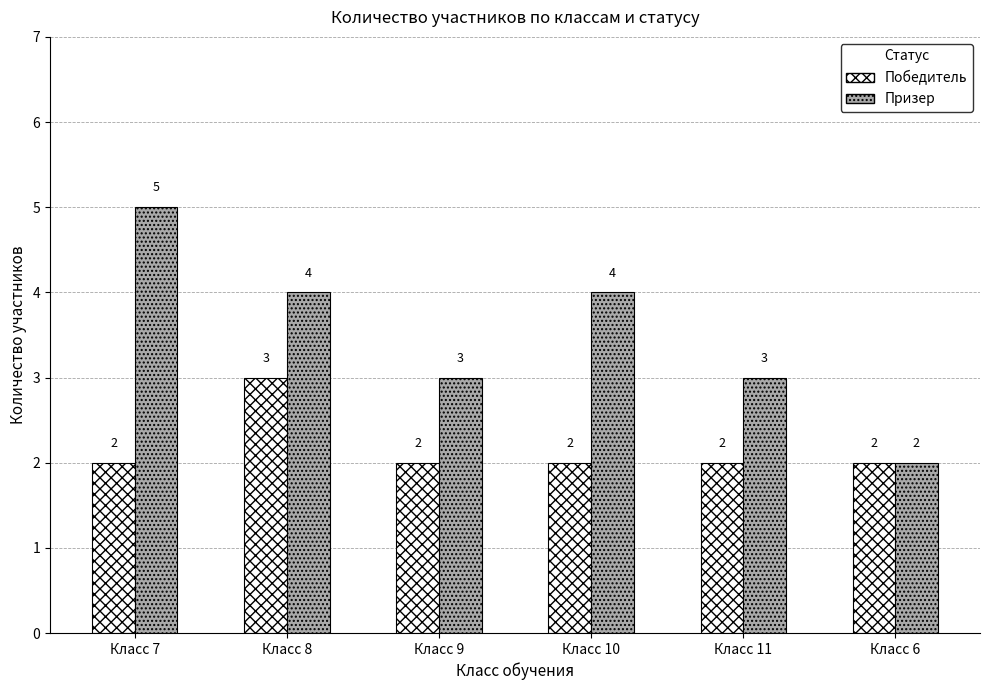

What is the difference between the maximum and minimum values in the Победитель series?

1